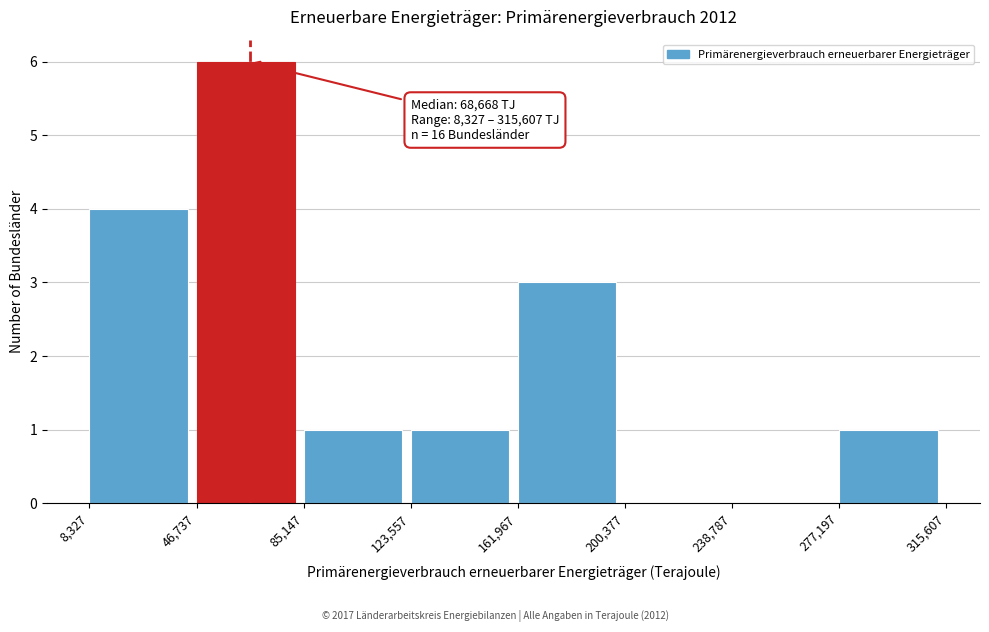

Which range on the x-axis has the tallest bar?

46,737 to 85,147